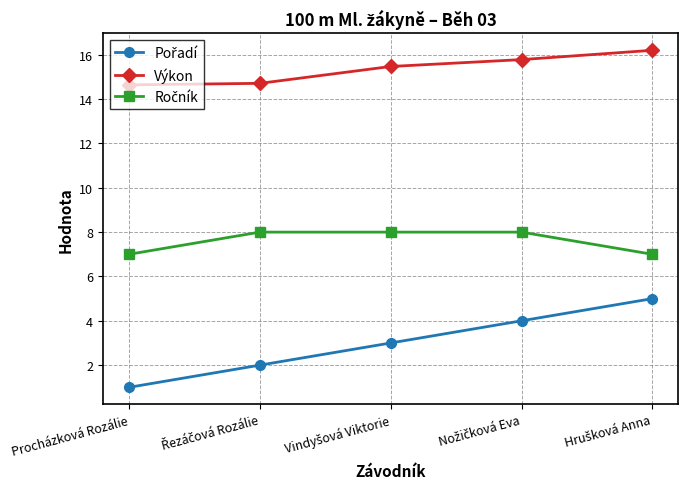

What is the smallest value displayed?

1.0